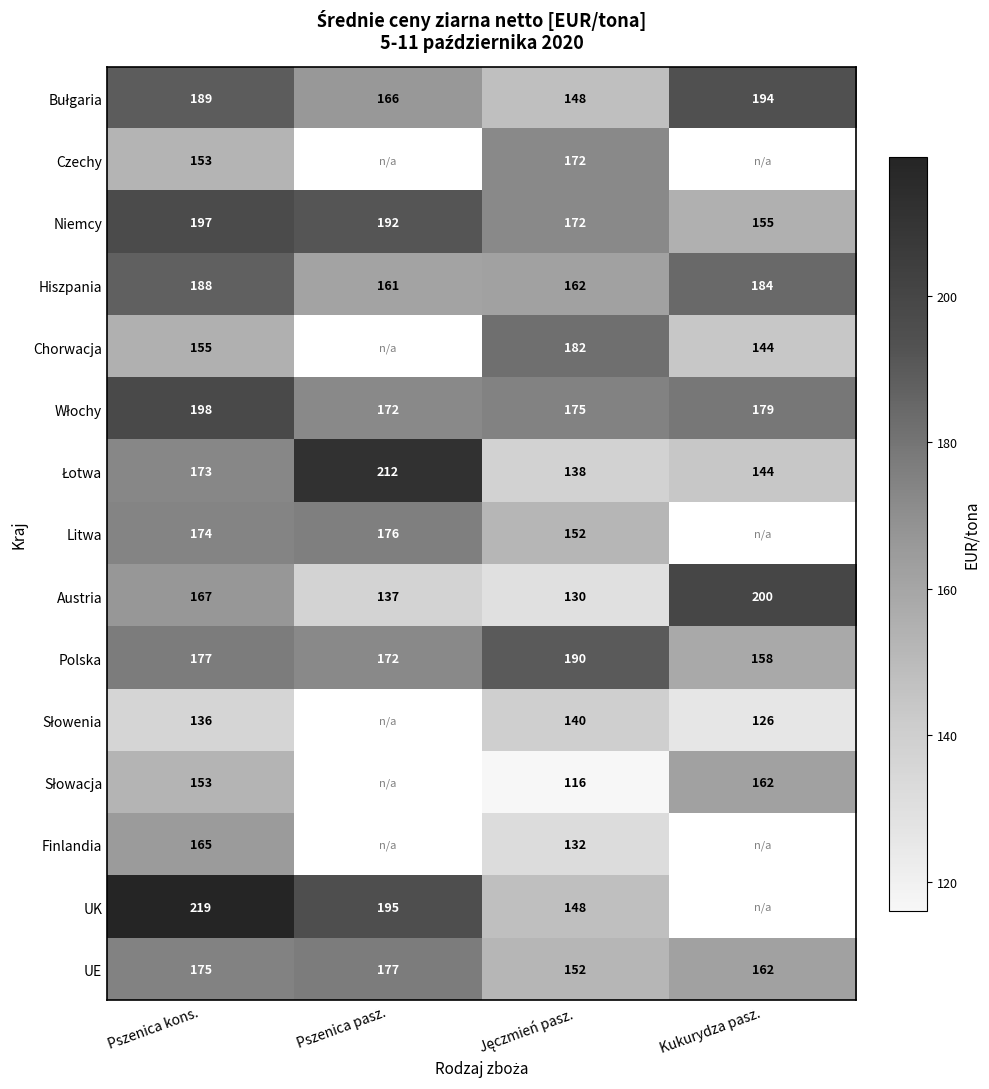

True or false: Niemcy has a value of 197 at Pszenica kons..

True